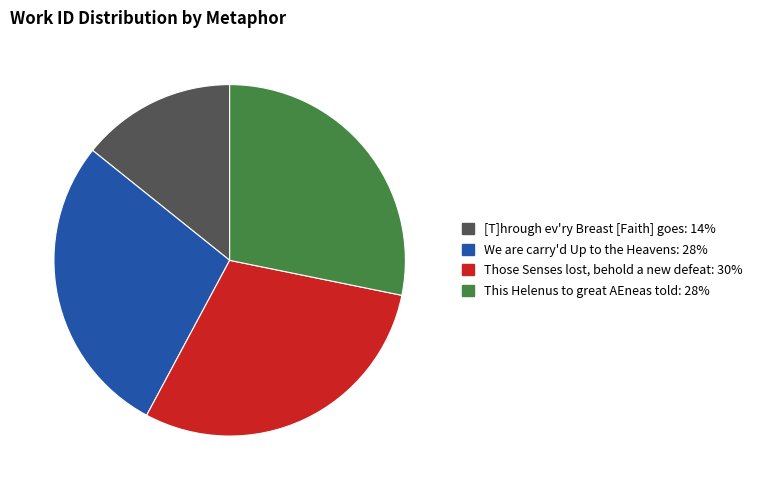

Which category has the smallest portion of the pie?

[T]hrough ev'ry Breast [Faith] goes